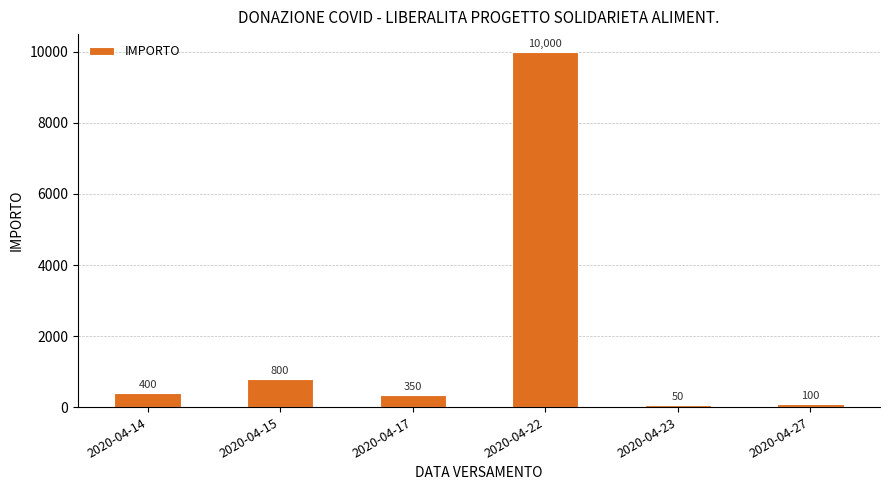

What is the greatest value displayed?

10000